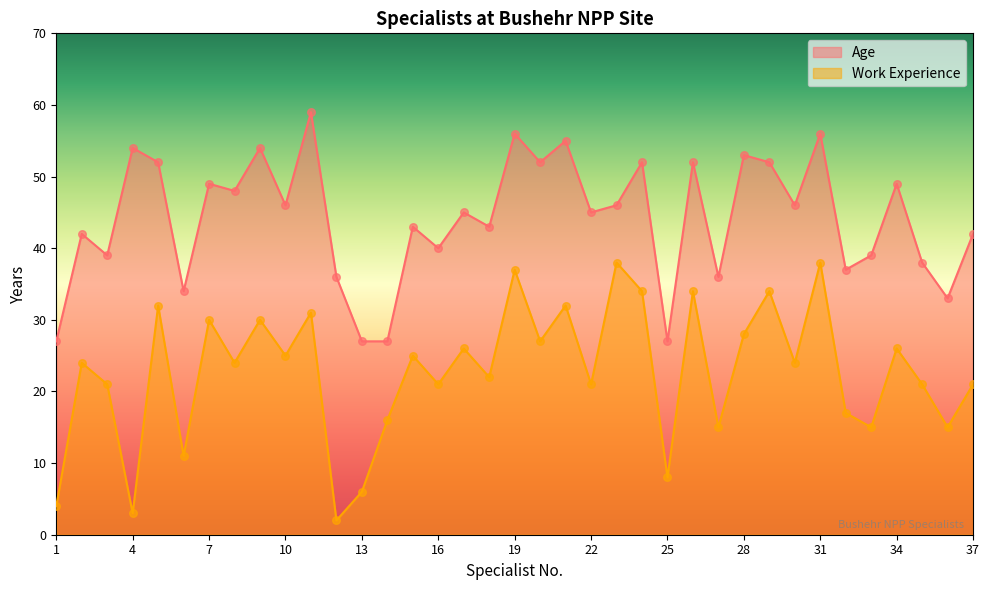

Which series reaches the maximum Y coordinate?

Age